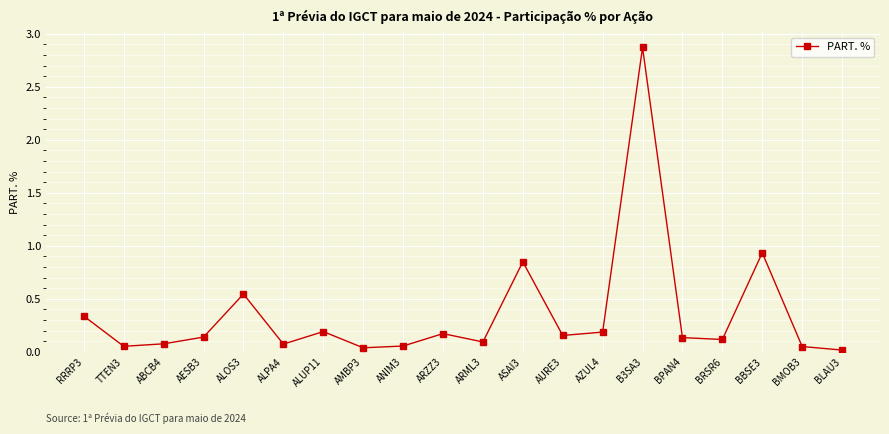

The chart shows a value of 0.9 at ALOS3. True or false?

False